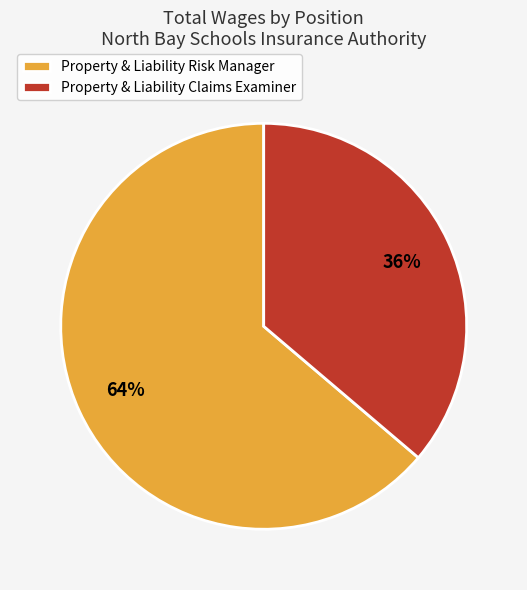

Combined, do Property & Liability Risk Manager and Property & Liability Claims Examiner account for over 50%?

Yes